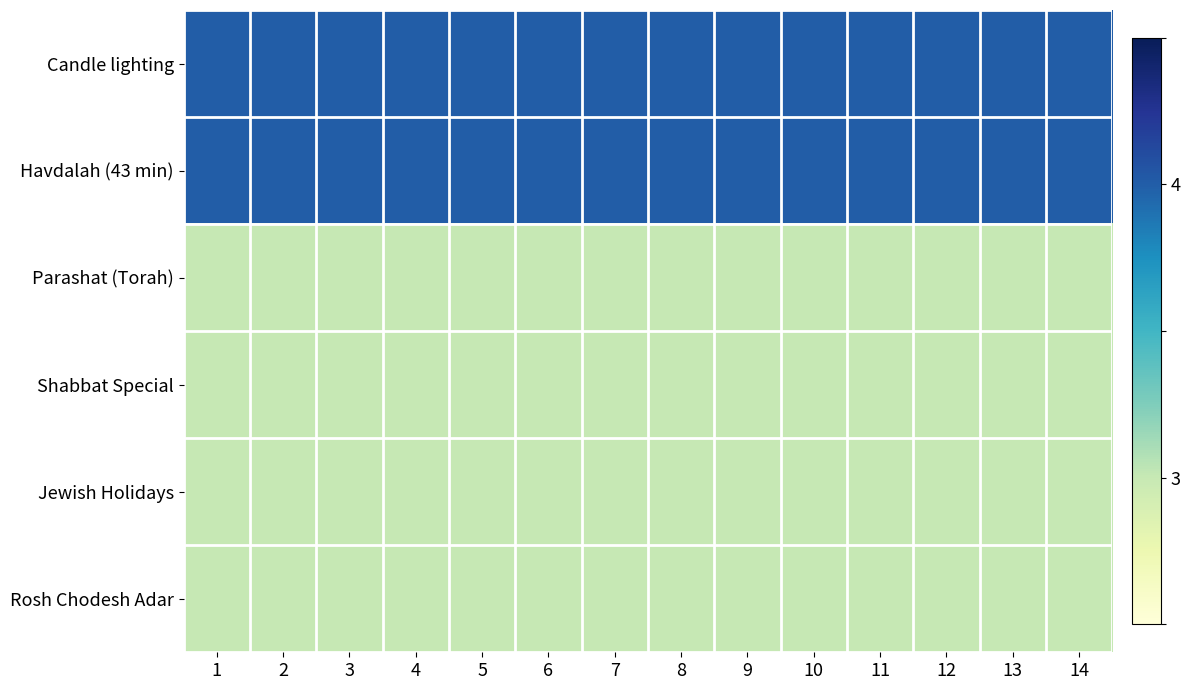

What is the difference between the highest and lowest values at 12?

1